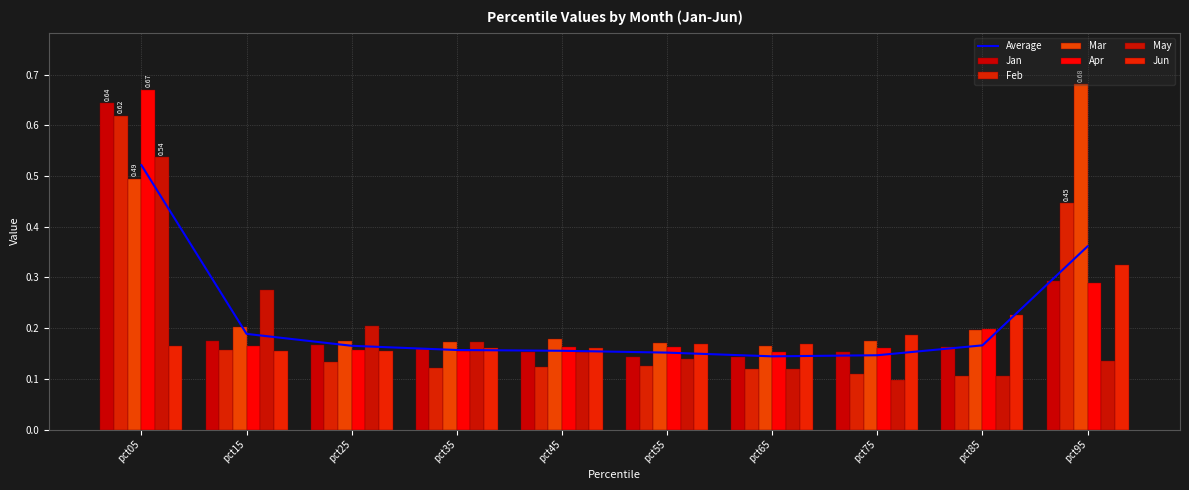

Reading left to right, what are all the values shown in this chart?

Jan: 0.6	0.2	0.2	0.2	0.2	0.1	0.1	0.2	0.2	0.3
Feb: 0.6	0.2	0.1	0.1	0.1	0.1	0.1	0.1	0.1	0.4
Mar: 0.5	0.2	0.2	0.2	0.2	0.2	0.2	0.2	0.2	0.7
Apr: 0.7	0.2	0.2	0.2	0.2	0.2	0.2	0.2	0.2	0.3
May: 0.5	0.3	0.2	0.2	0.2	0.1	0.1	0.1	0.1	0.1
Jun: 0.2	0.2	0.2	0.2	0.2	0.2	0.2	0.2	0.2	0.3